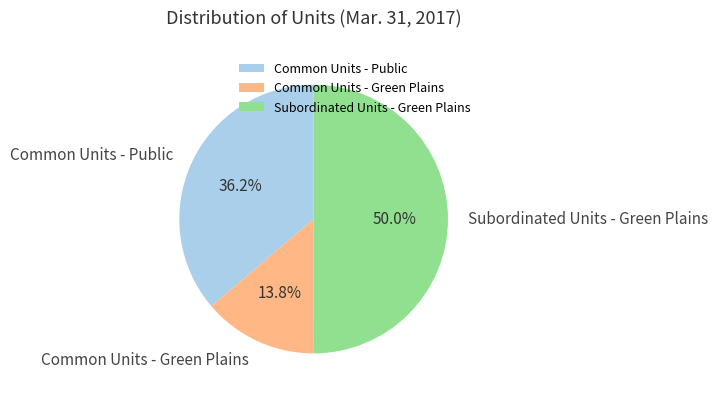

The Common Units - Green Plains slice represents 20% of the pie. True or false?

False